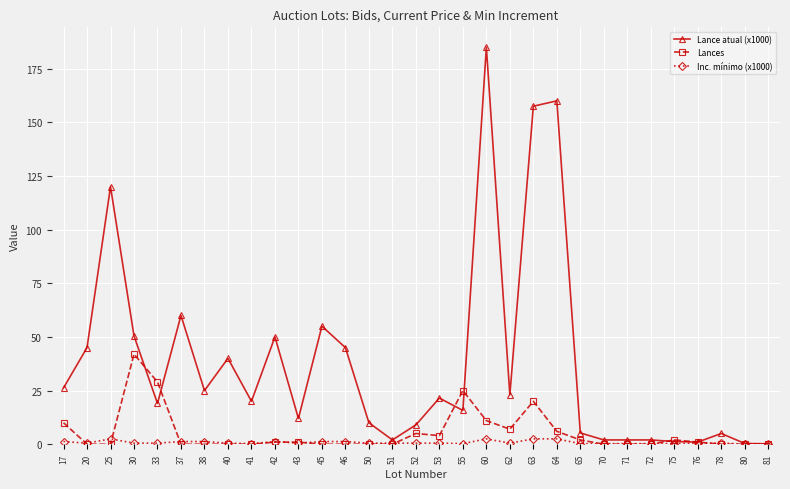

Which series has the largest range (max minus min)?

Lance atual (x1000)